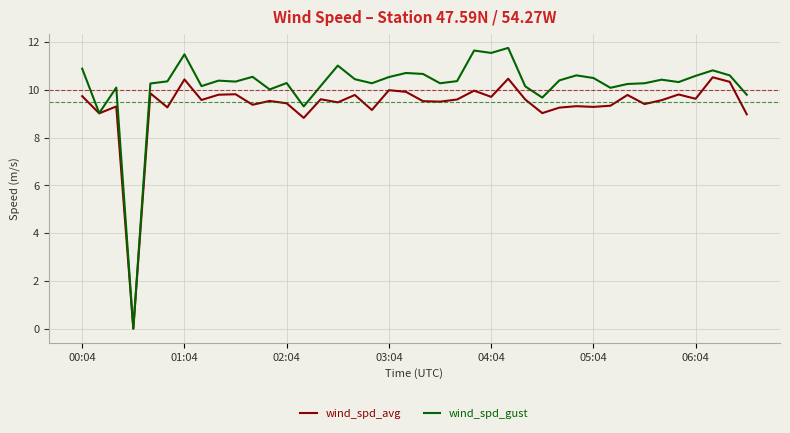

Which series has the widest spread of values?

wind_spd_gust